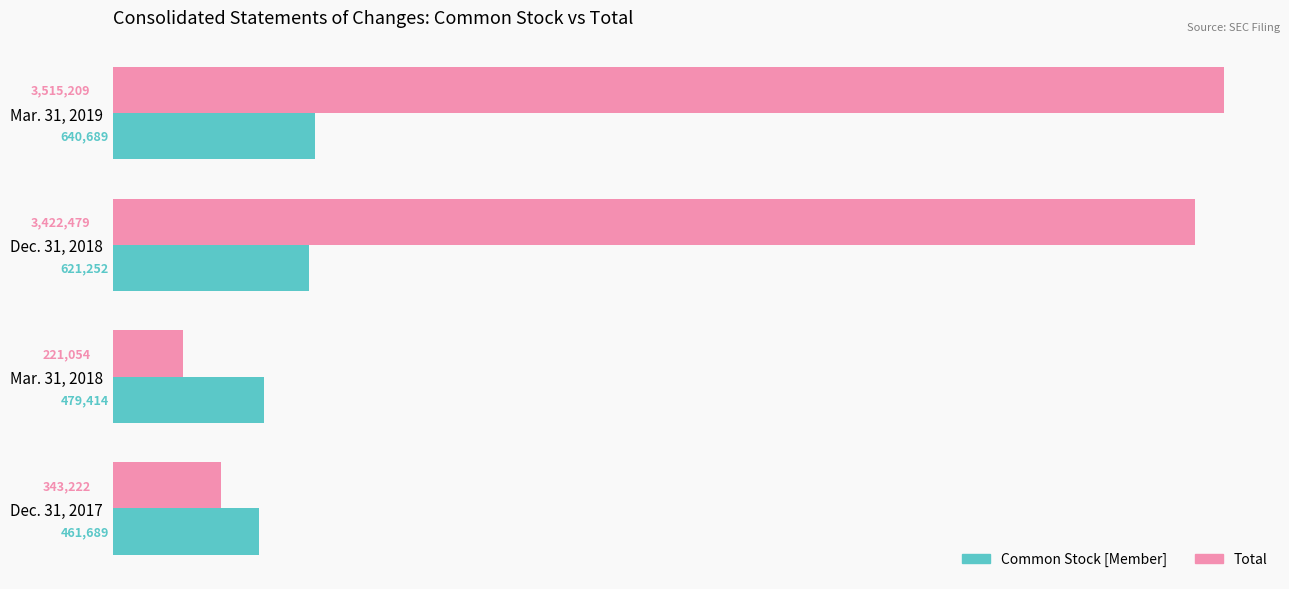

What position from the left is Dec. 31, 2018?

3